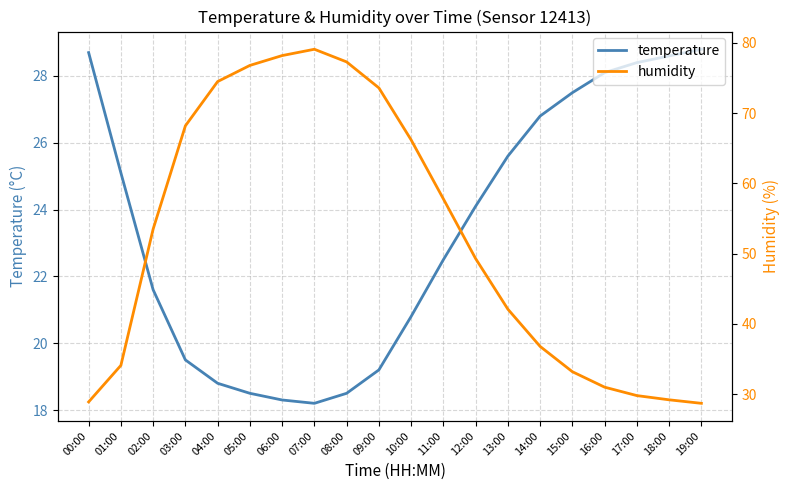

What is the minimum value shown in the chart?

18.2